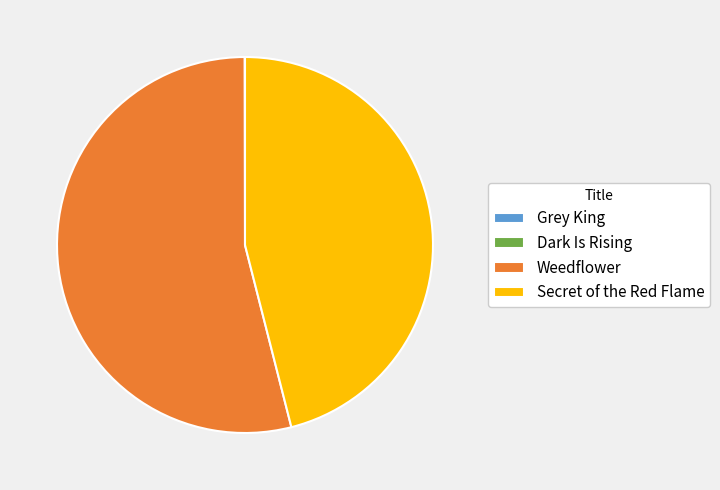

Which category has the biggest portion of the pie?

Weedflower